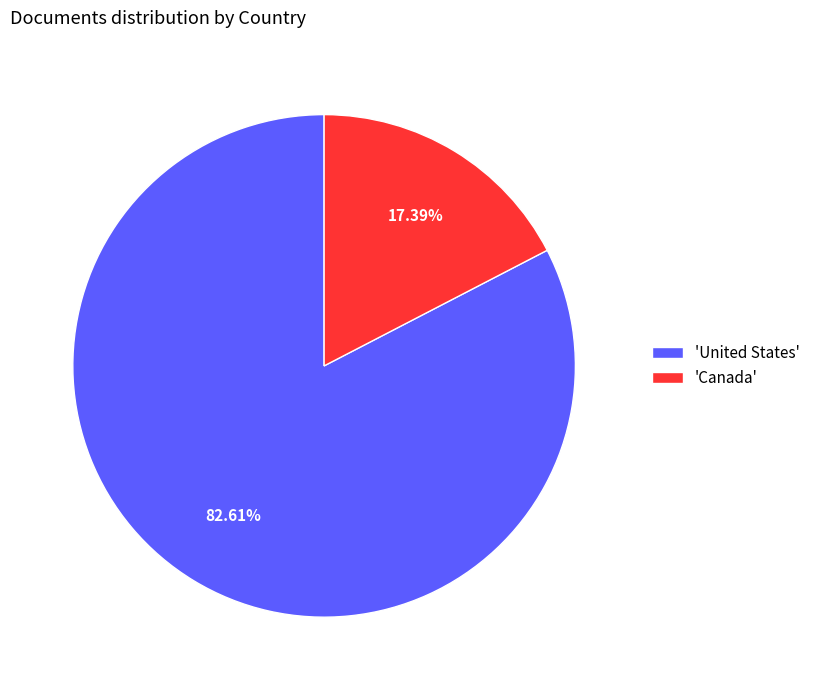

Does any single category account for the majority?

Yes